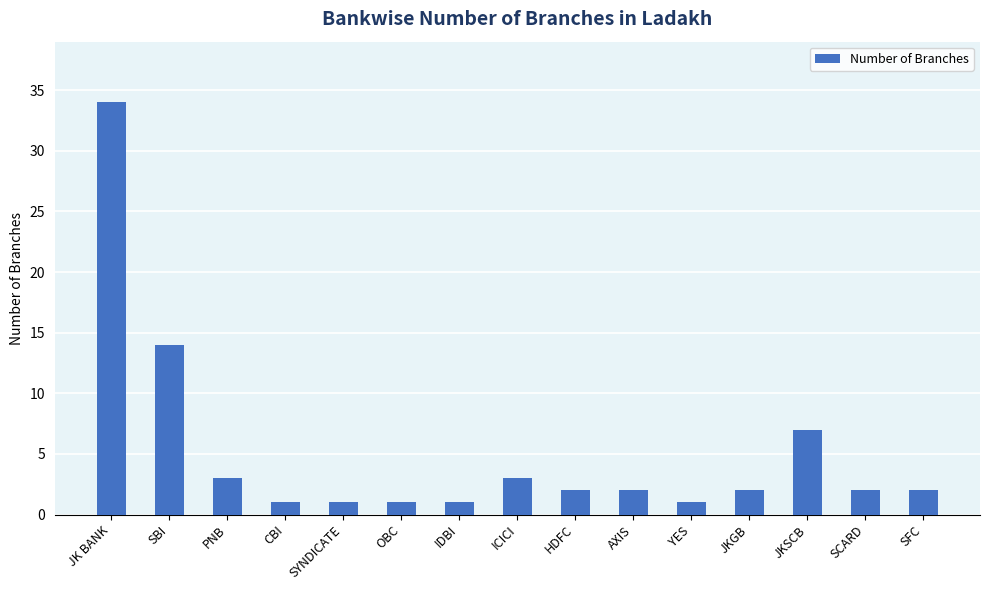

Does the chart contain stacked bars?

No